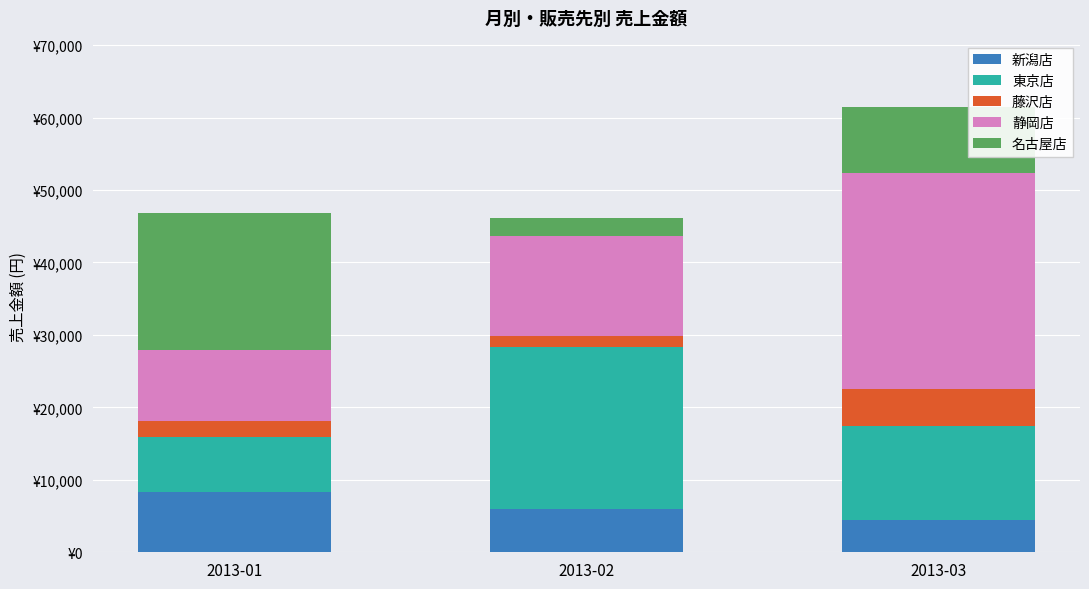

Are the bars horizontal?

No